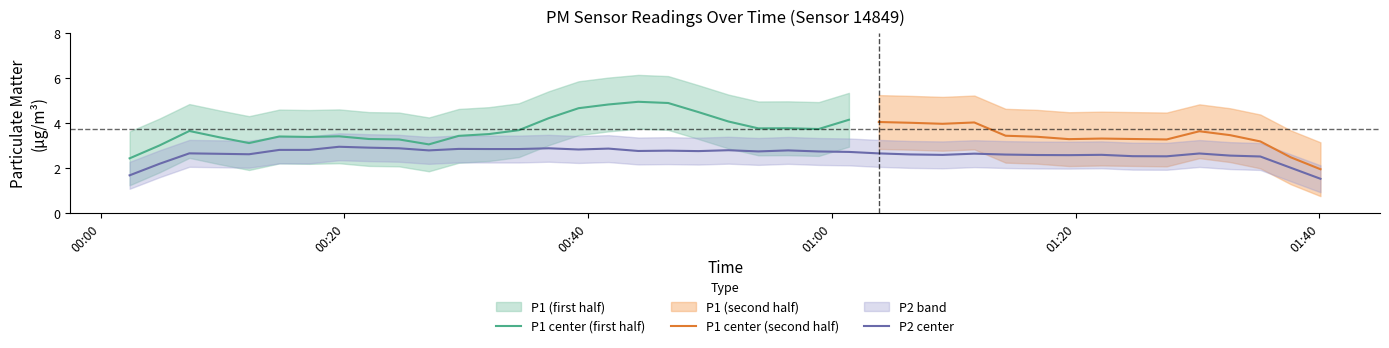

What is the maximum value for P1 center (first half)?

5.0